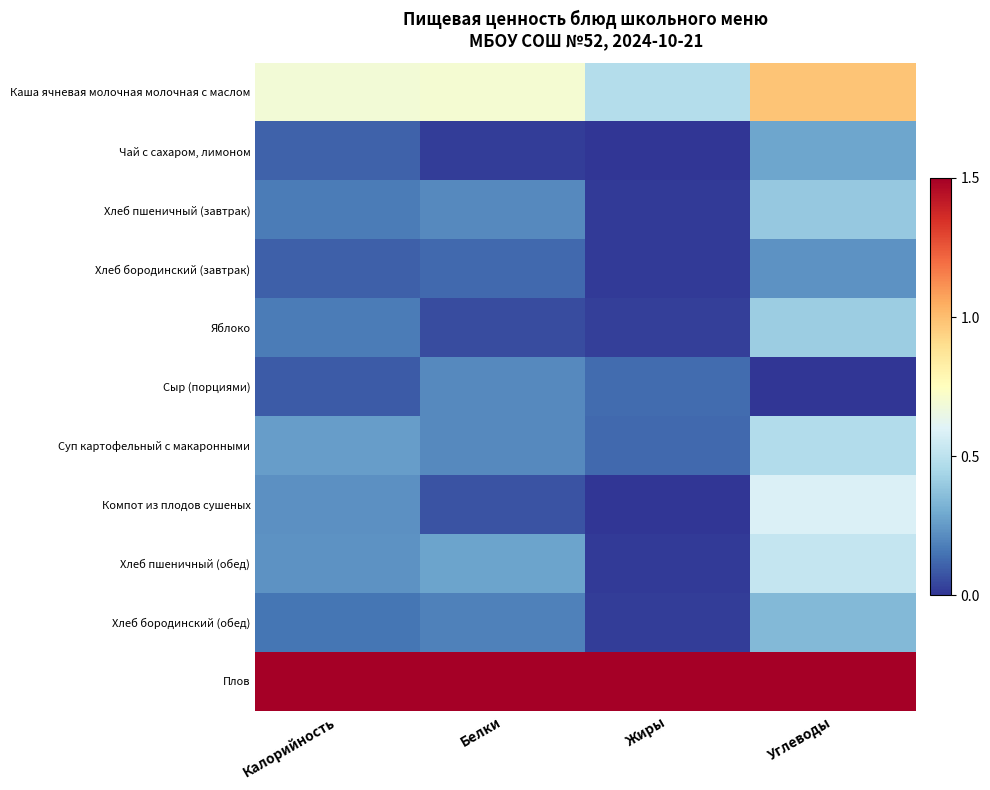

Count the number of categories in the chart.

4